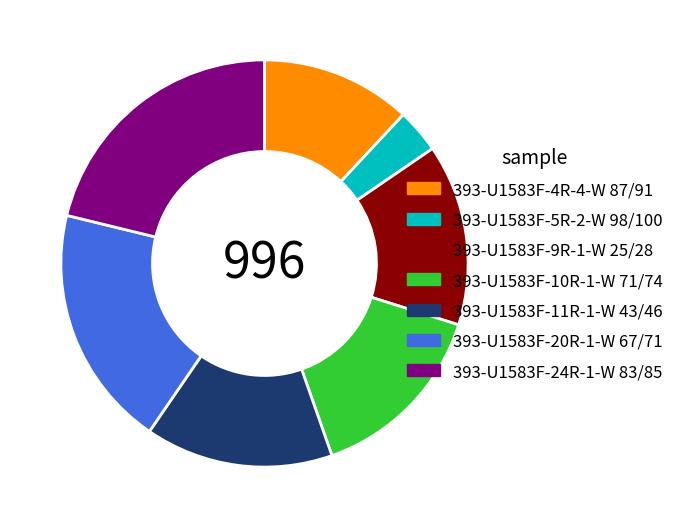

Which slice is the largest?

393-U1583F-24R-1-W 83/85